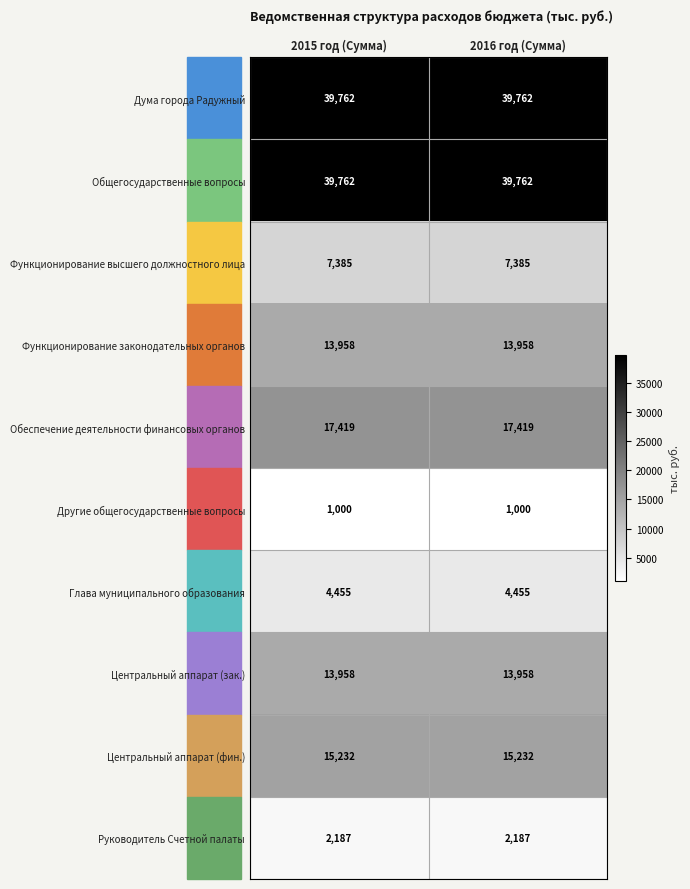

What is the sum of all Дума города Радужный values?

79524